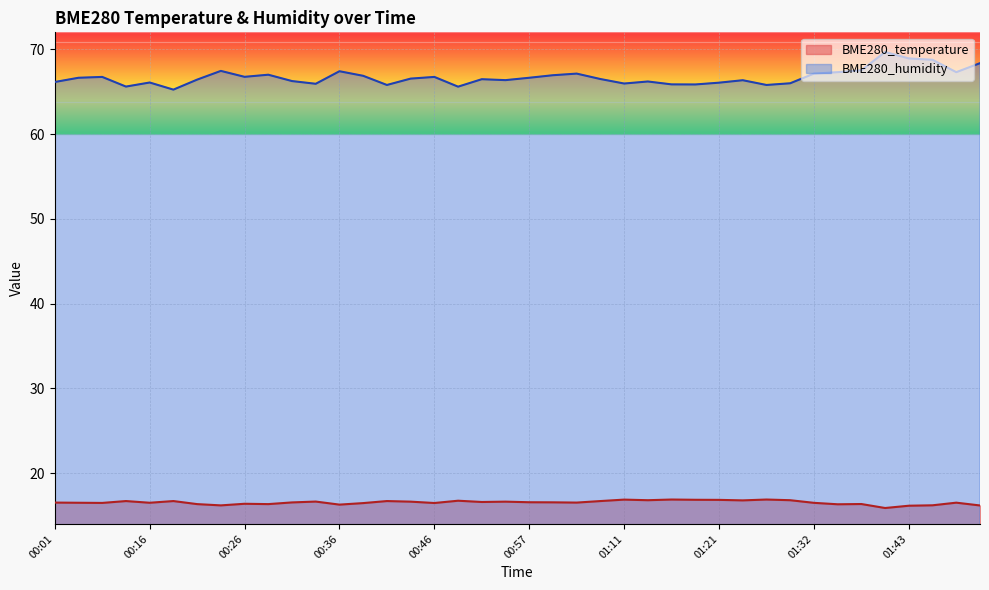

Does the chart display data point markers on the line(s)?

No